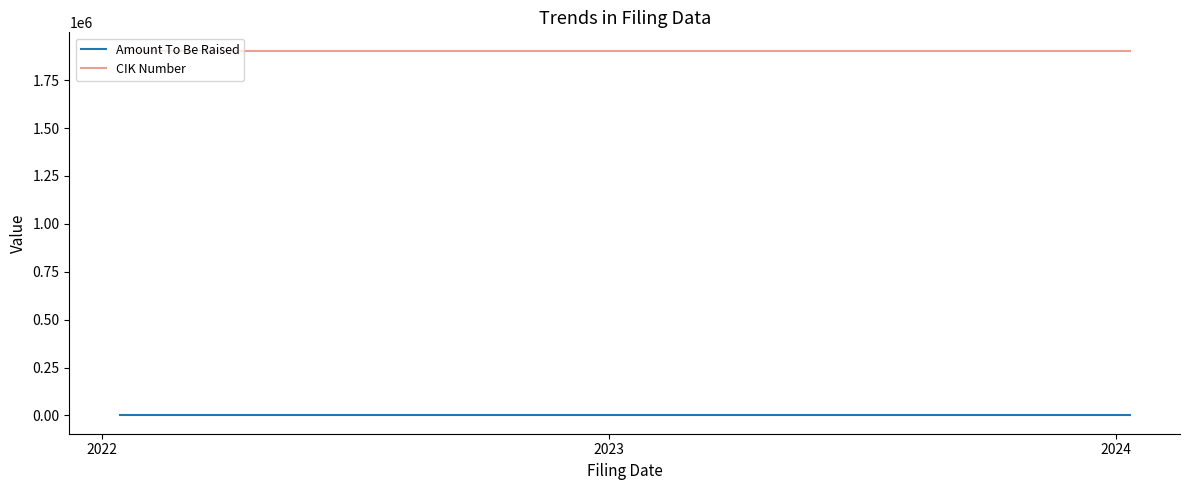

Rank the series by their maximum value, from highest to lowest.

CIK Number, Amount To Be Raised